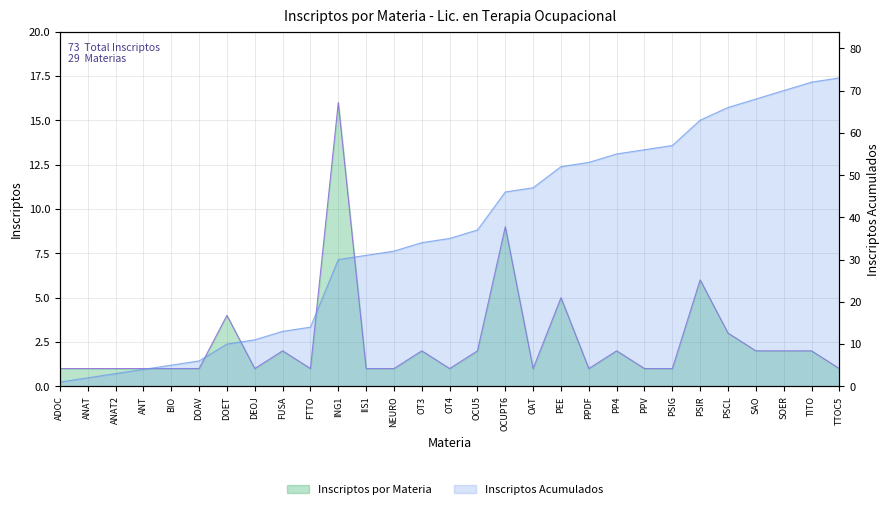

Where is INSCRIPTOS nearest to the value 8?

OCUPT6